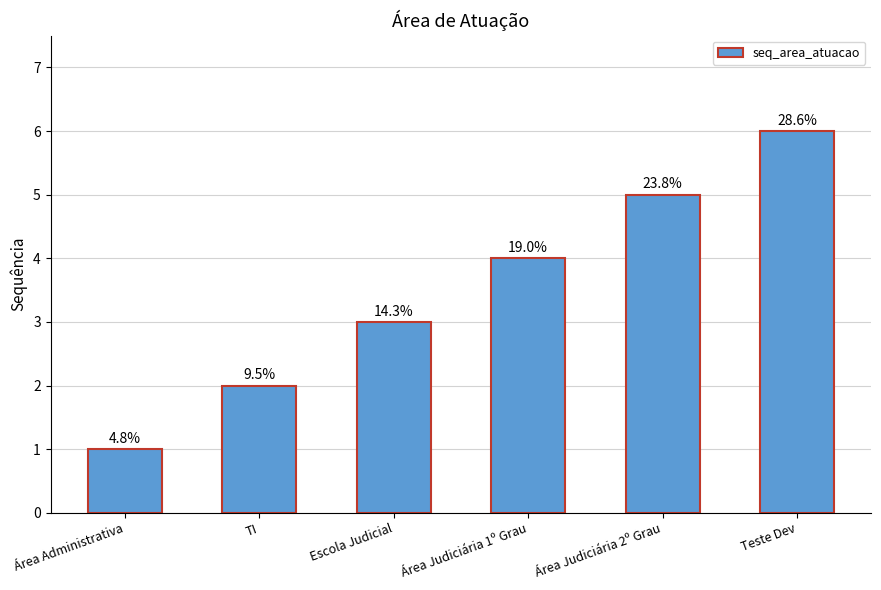

What is the label of the 1st bar from the left?

Área Administrativa